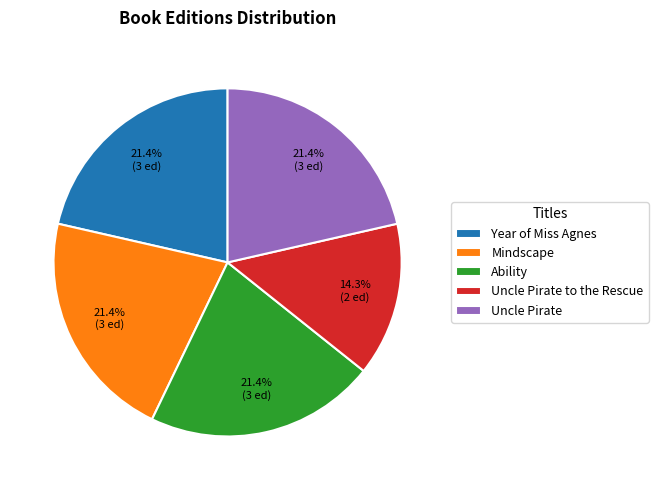

Is it true that Uncle Pirate to the Rescue is 8% of the pie?

False